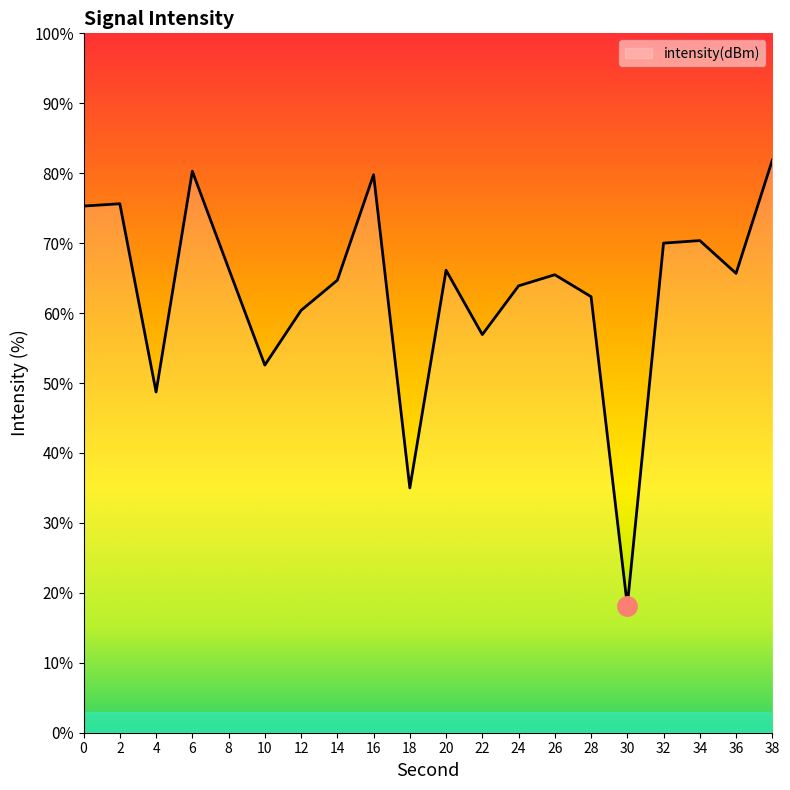

What is the difference between the maximum and minimum values?

63.7